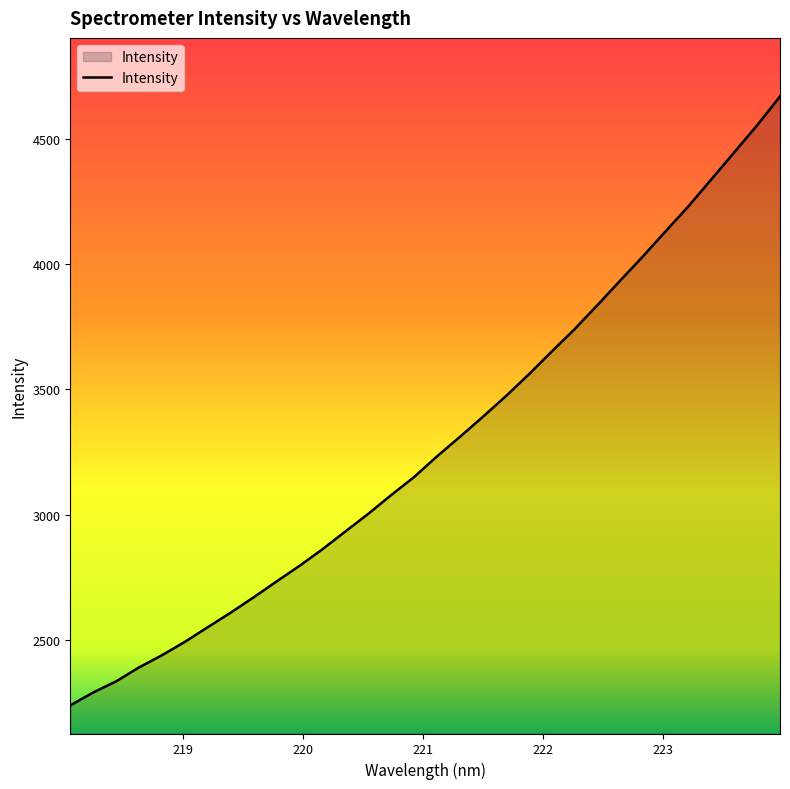

What is the difference between the maximum and minimum values?

2427.5